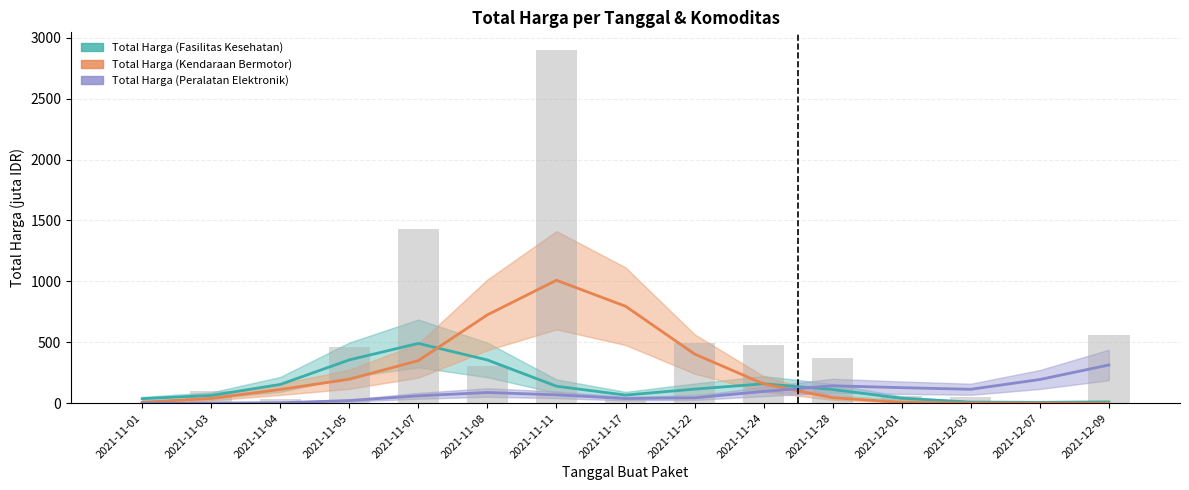

Between 2021-12-01 and 2021-12-03, which series saw the biggest shift?

Total Harga (Fasilitas Kesehatan)